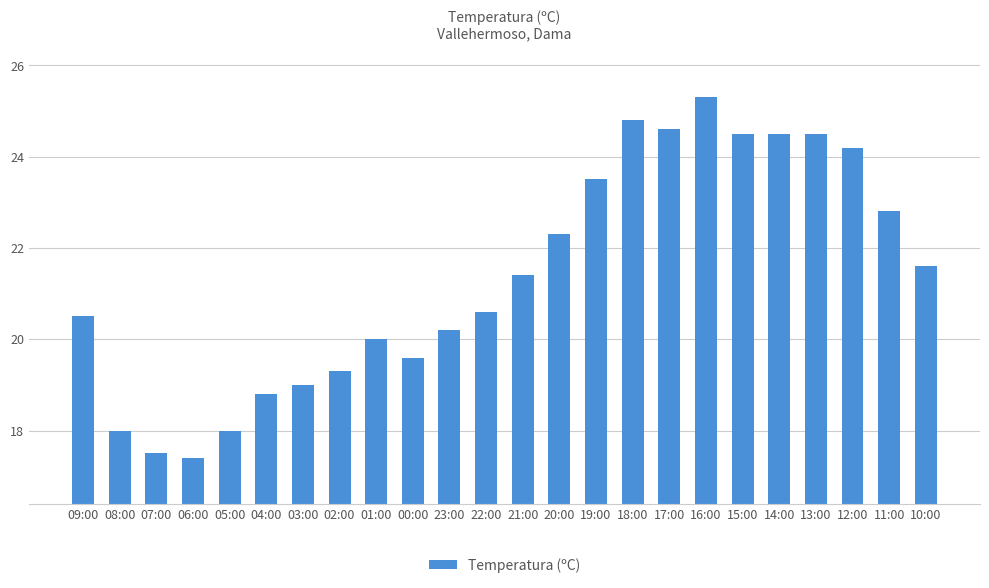

The chart shows a value of 24.6 at 17:00. True or false?

True